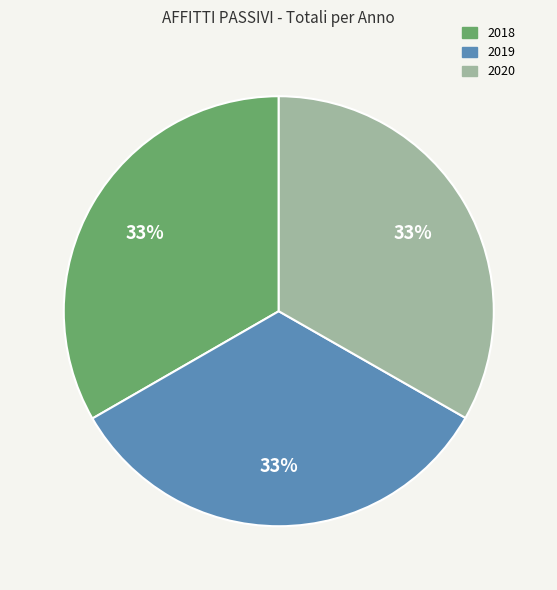

To the nearest percent, what percentage of the pie is 2018?

33%